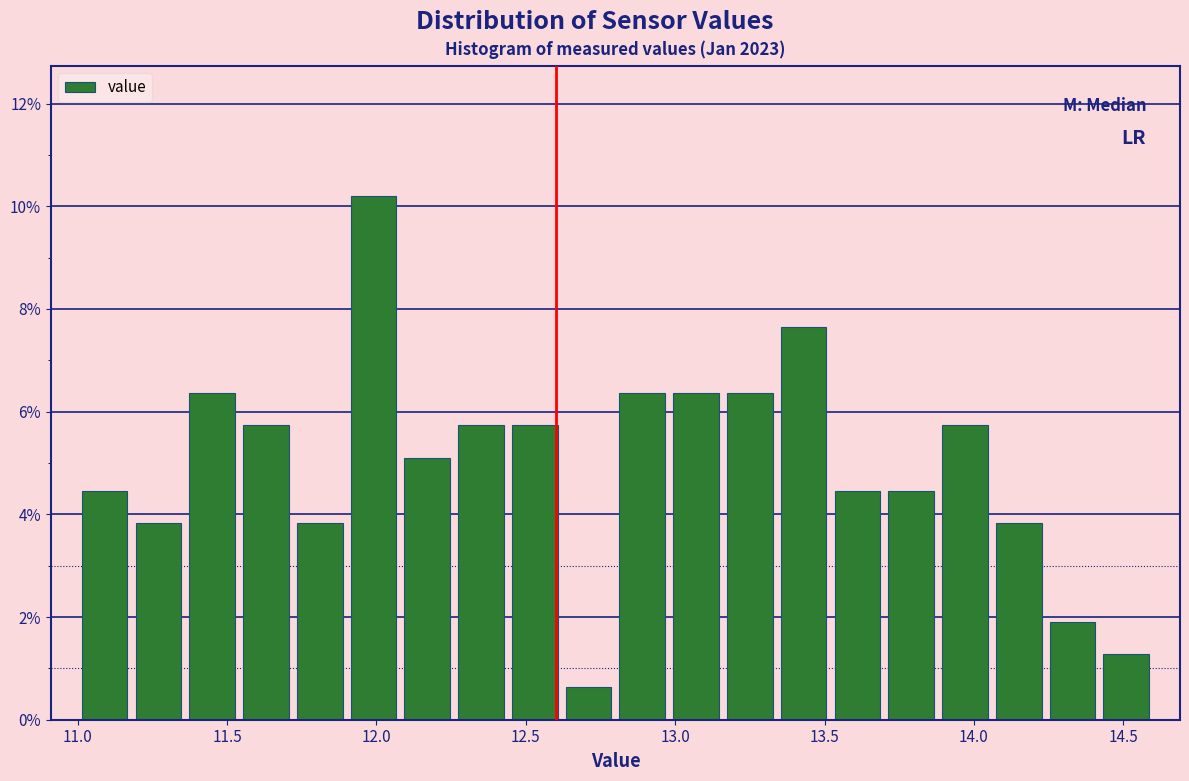

Read against the x-axis, roughly where is the centre of the tallest bar?

12.00